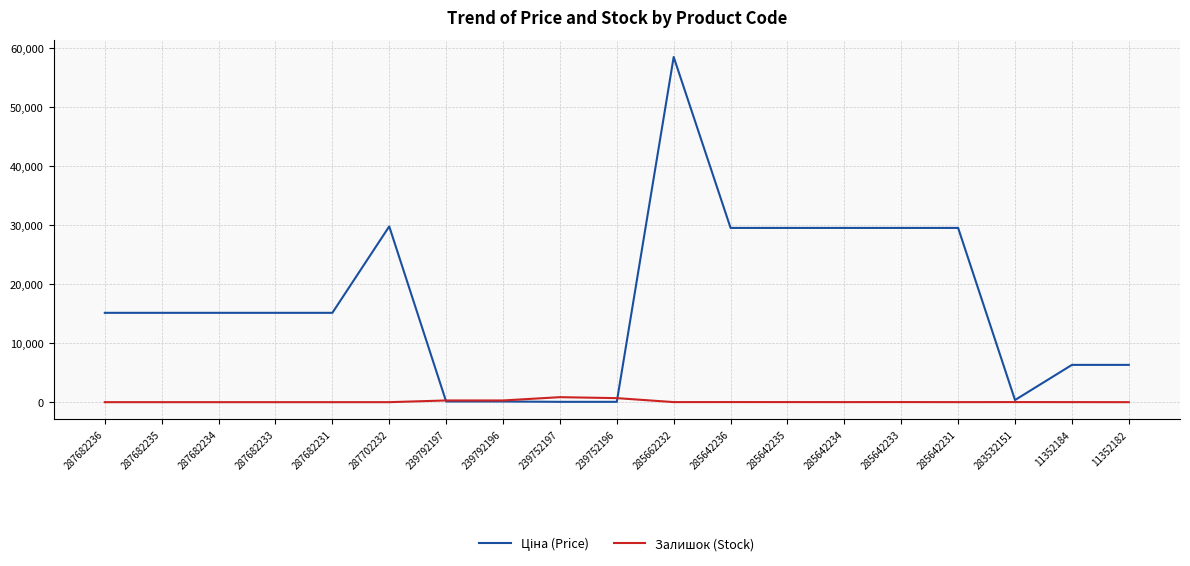

The Залишок (Stock) series shows 0.0 at 11352182. True or false?

True